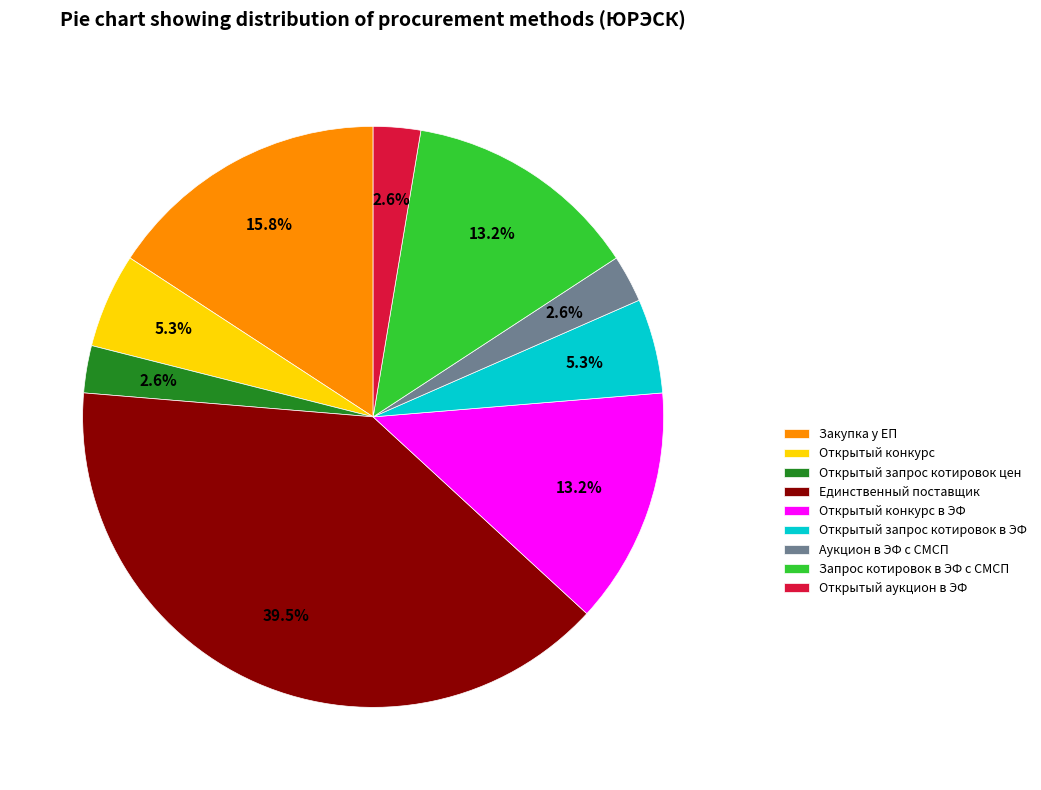

Which category has the biggest portion of the pie?

Единственный поставщик